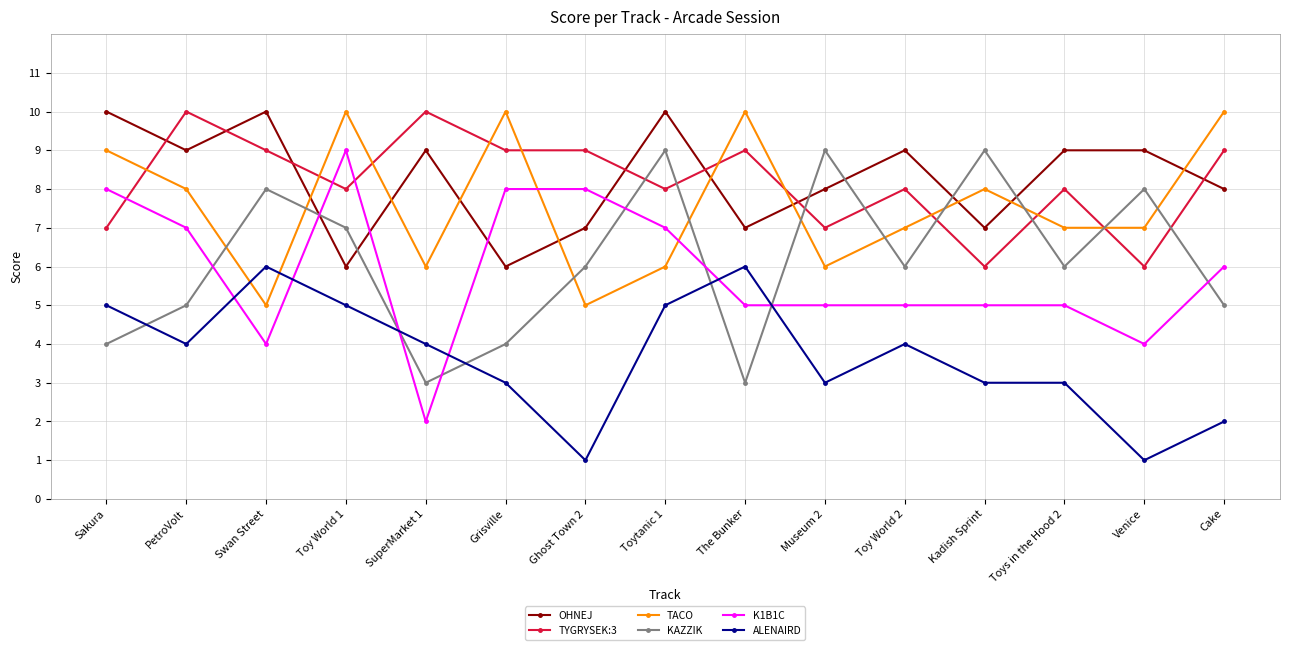

Where is the first local maximum for KAZZIK?

Swan Street